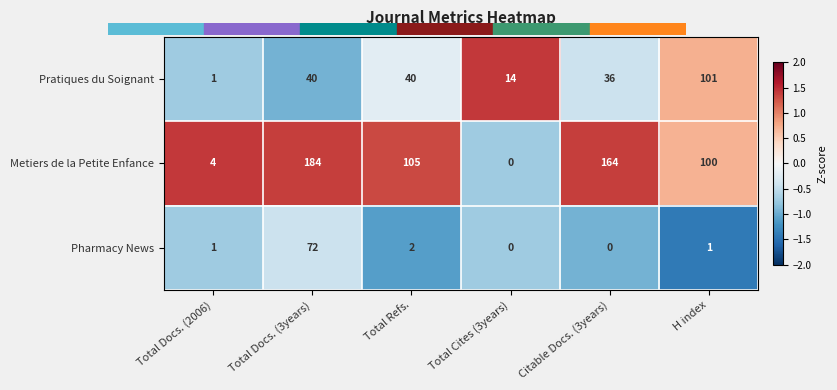

The value of Pratiques du Soignant at Total Refs. is 40. True or false?

True